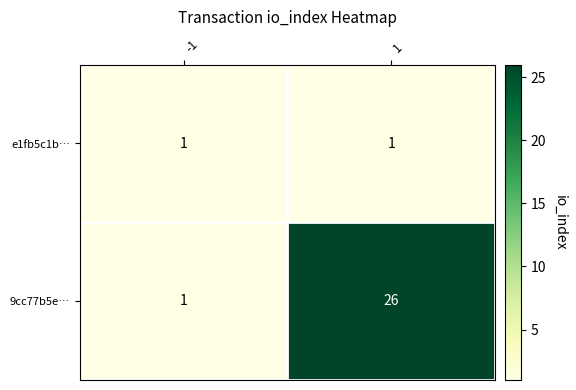

How many series are shown in this chart?

2